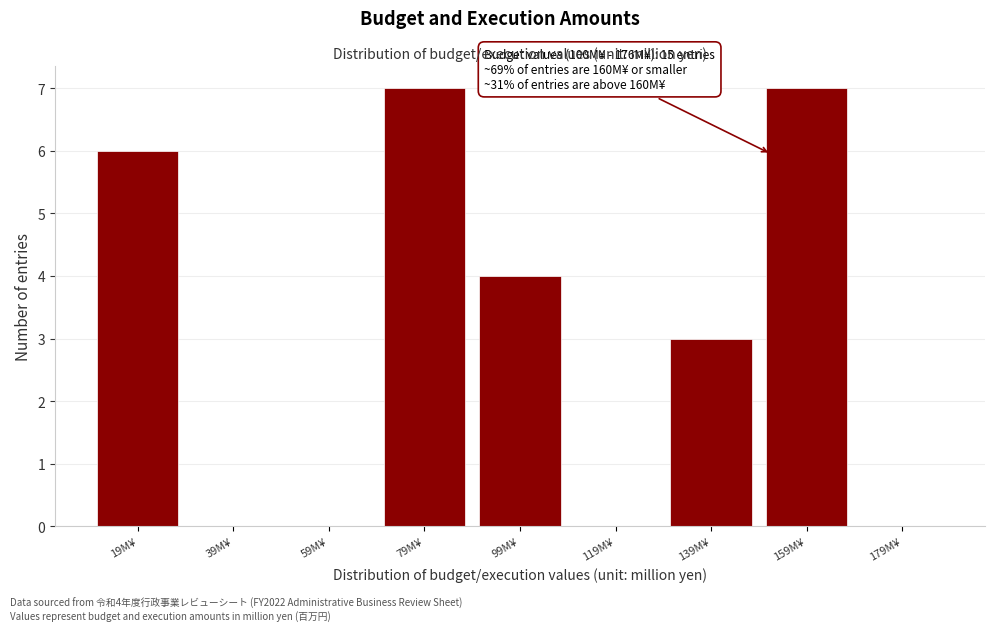

Reading left to right, what are all the values shown in this chart?

19M¥=6	39M¥=0	59M¥=0	79M¥=7	99M¥=4	119M¥=0	139M¥=3	159M¥=7	179M¥=0